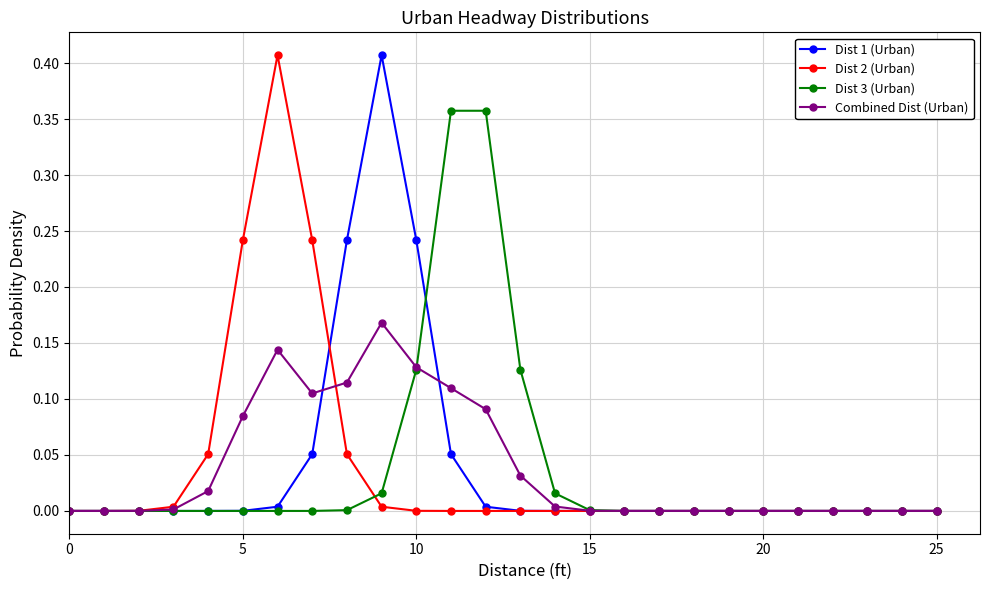

What are all the series names shown in the legend?

Dist 1 (Urban), Dist 2 (Urban), Dist 3 (Urban), Combined Dist (Urban)